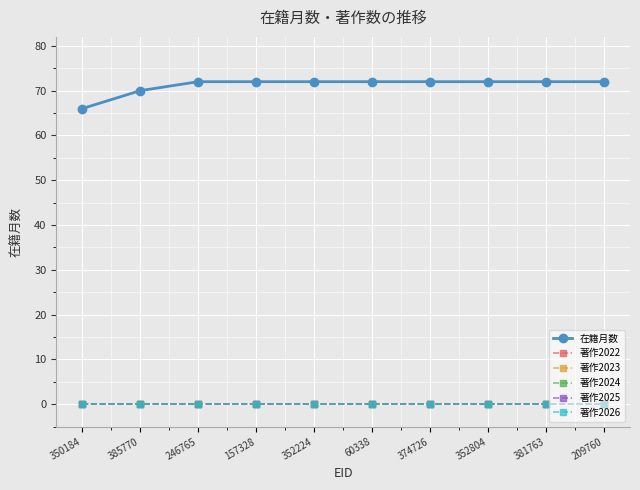

Between 352224 and 60338, which series saw the biggest shift?

在籍月数